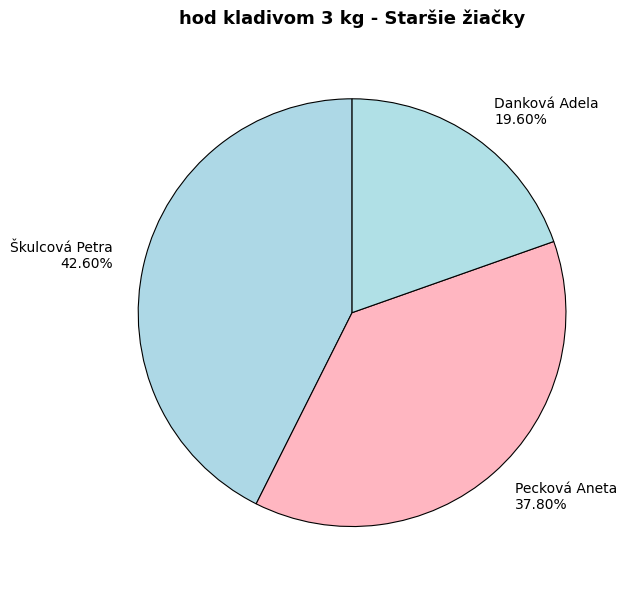

What is the total percentage of Škulcová Petra and Danková Adela?

62.2%